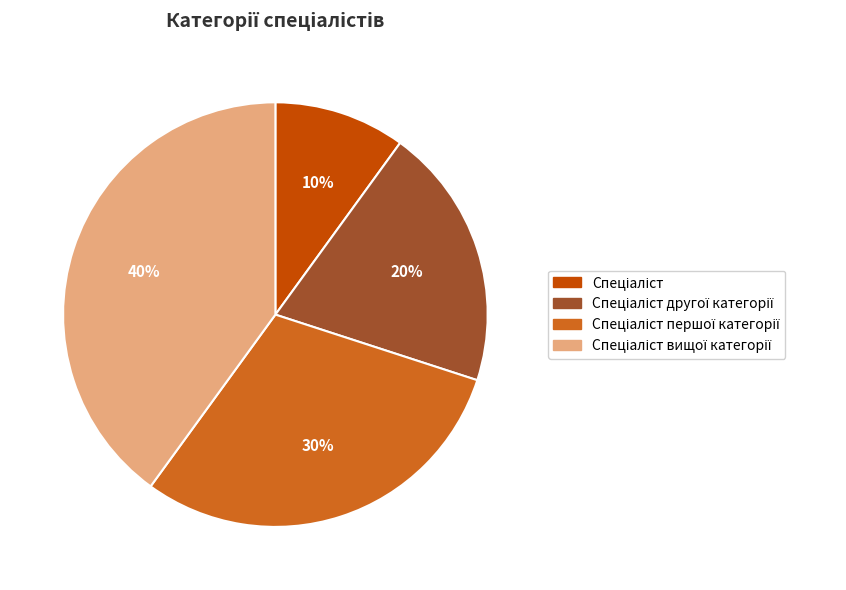

Is there any slice that represents more than half of the pie?

No